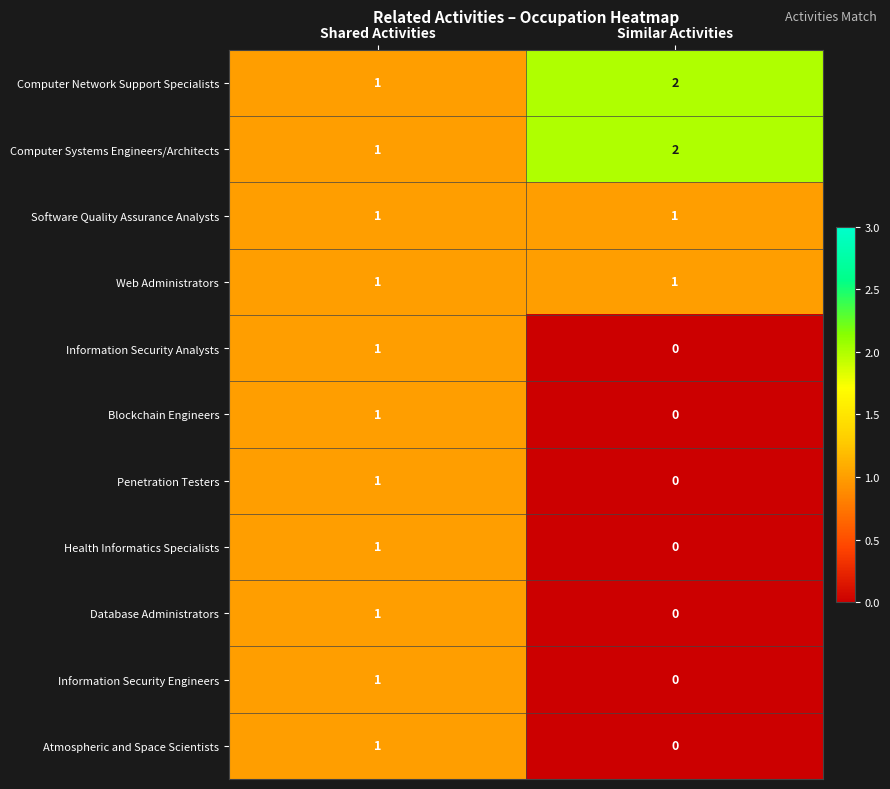

At which category is the sum across all series the highest?

Shared Activities